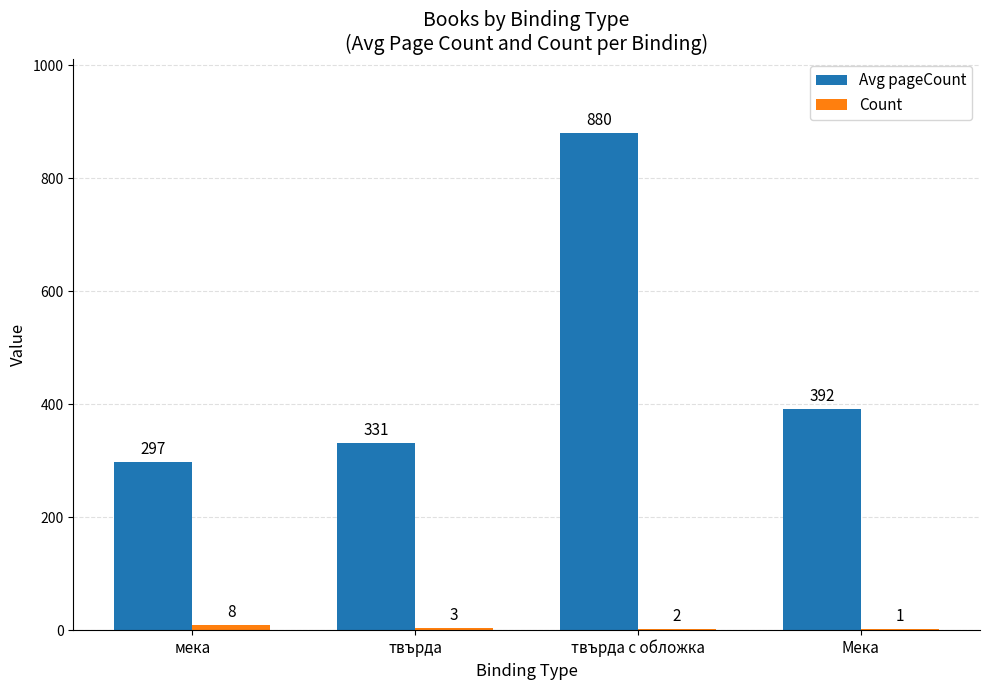

At which category is the sum across all series the highest?

твърда с обложка